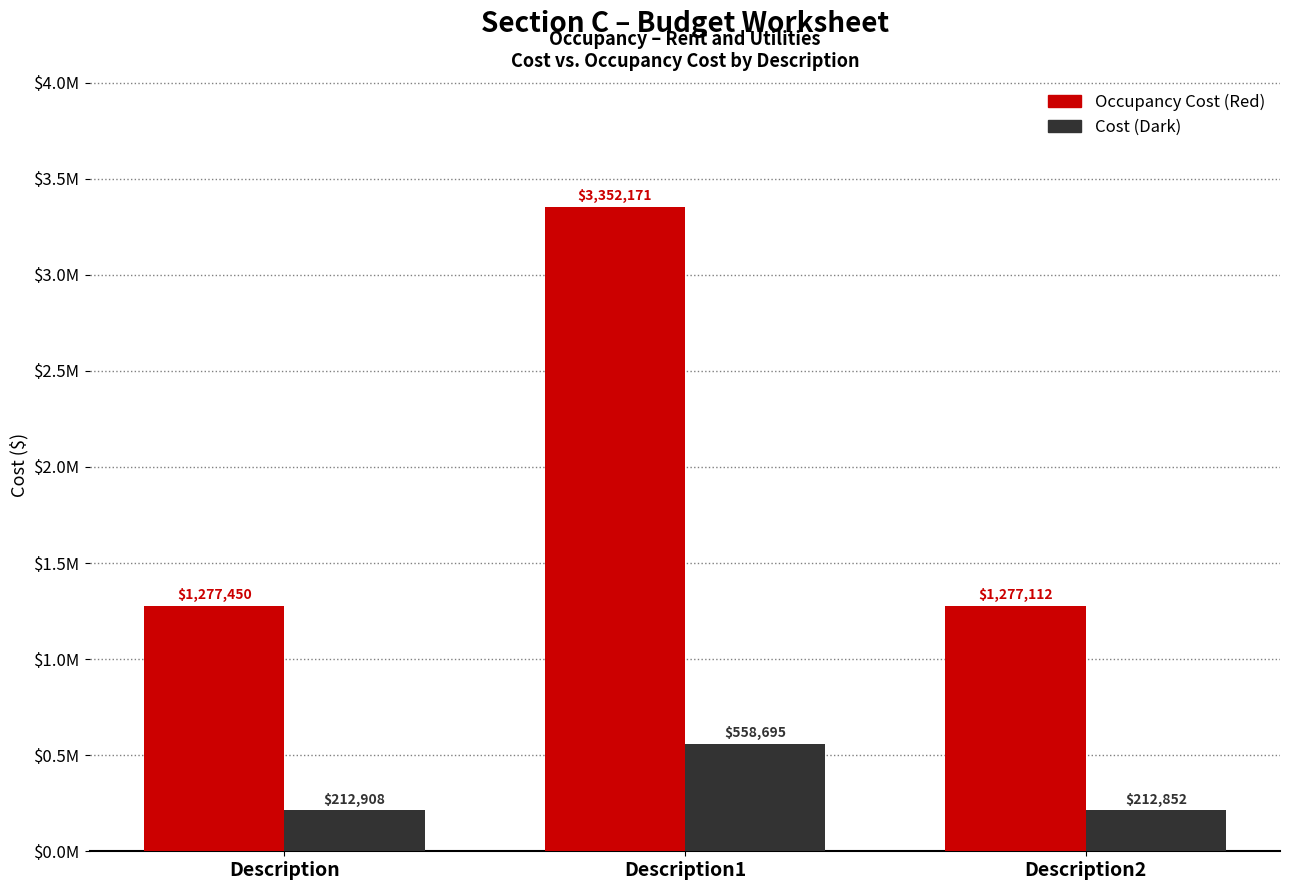

What are all the series names shown in the legend?

Occupancy Cost (Red), Cost (Dark)